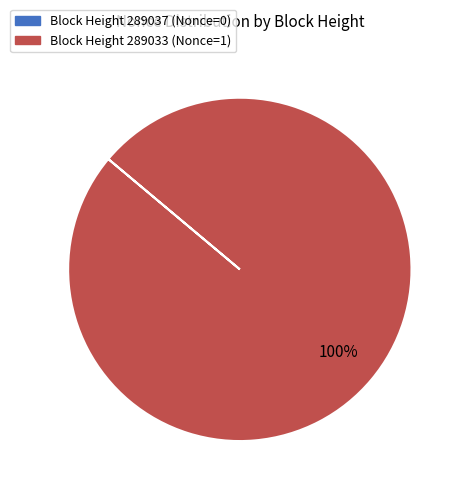

Does any single category account for the majority?

Yes